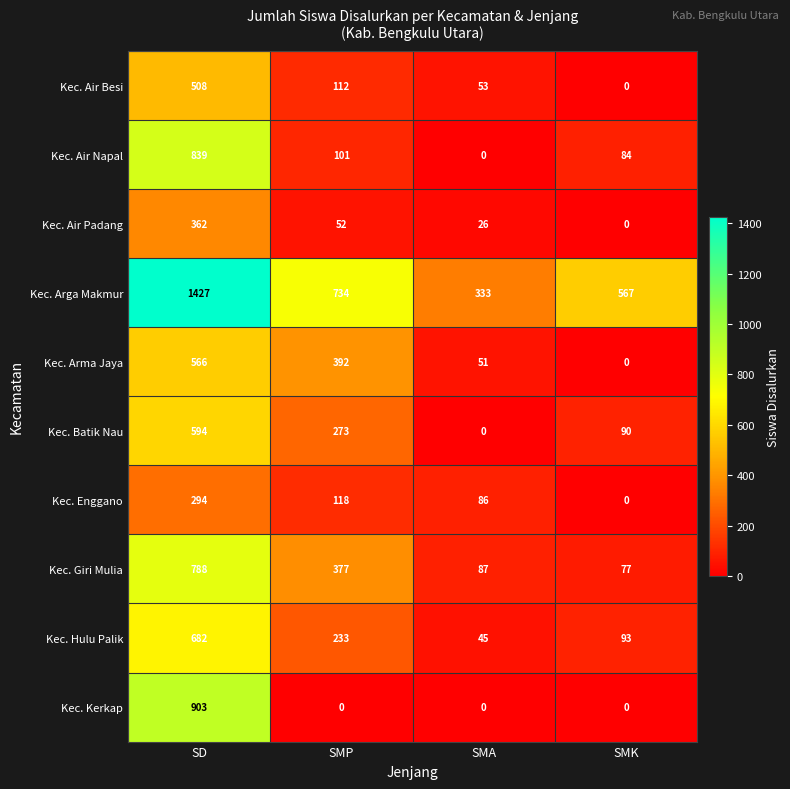

Which series has the widest spread of values?

Kec. Arga Makmur